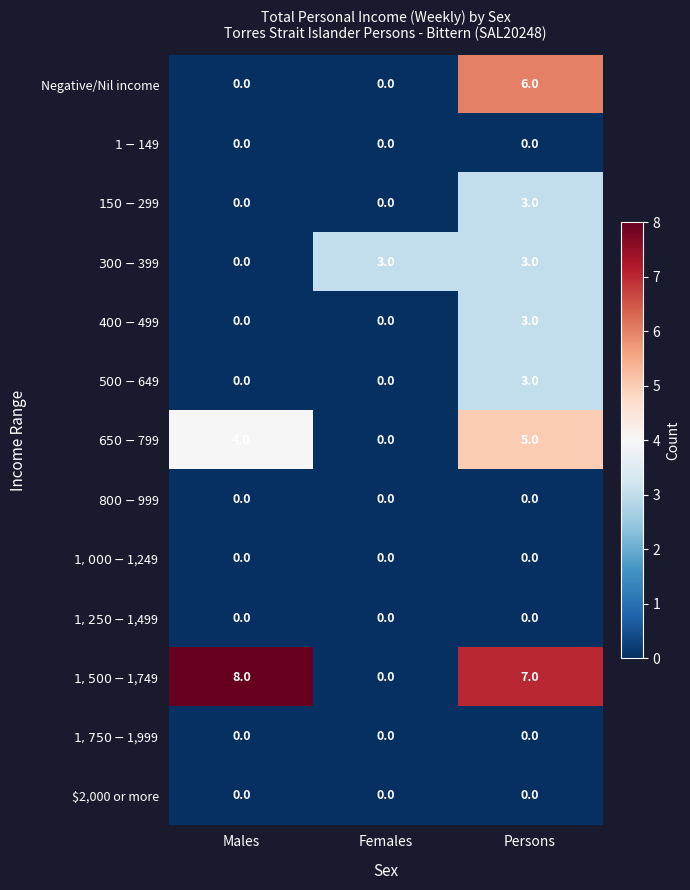

Read the Negative/Nil income value at Persons.

6